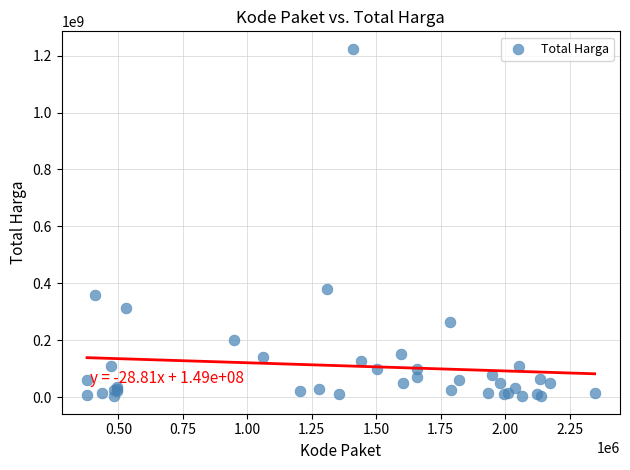

What Y value in the scatter plot is closest to 613538875?

379075000